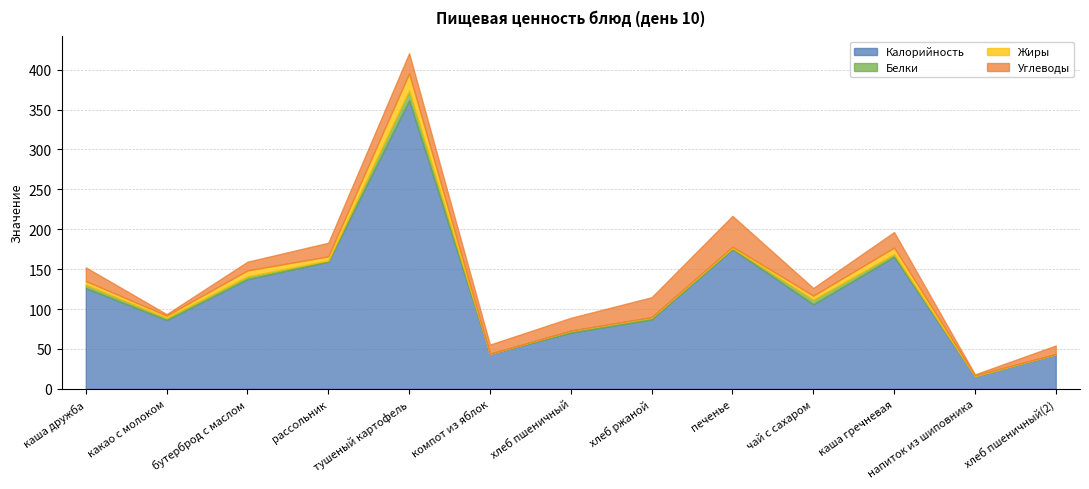

Between тушеный картофель and хлеб ржаной, which series saw the biggest shift?

Калорийность